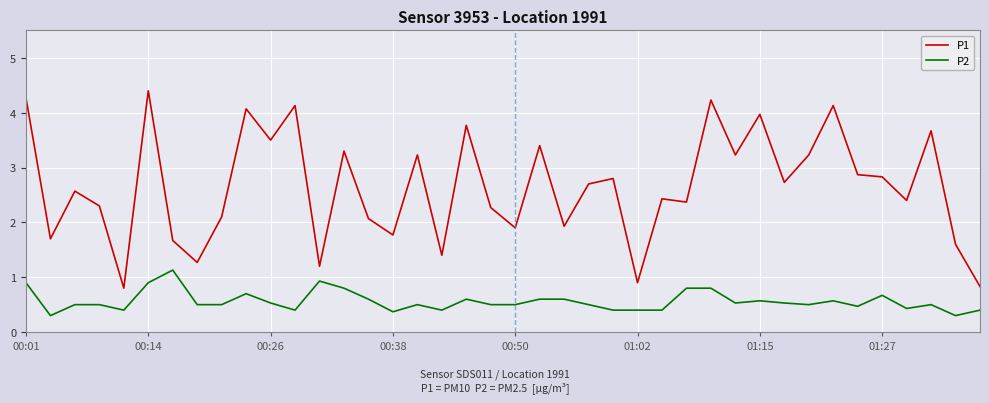

List the series in order of their peak value, highest first.

P1, P2